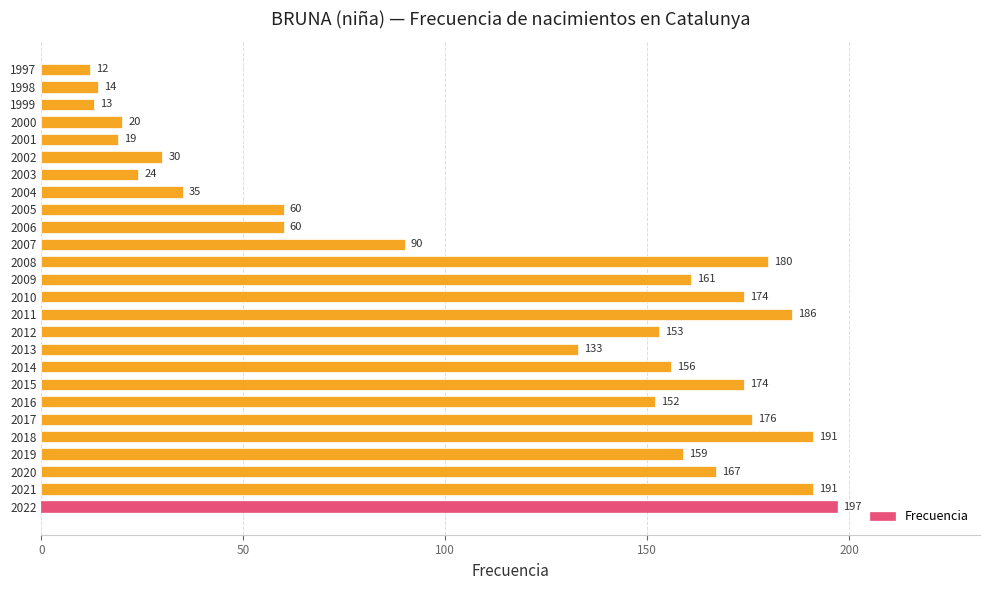

What is the change in value from 2013 to 2001?

-114